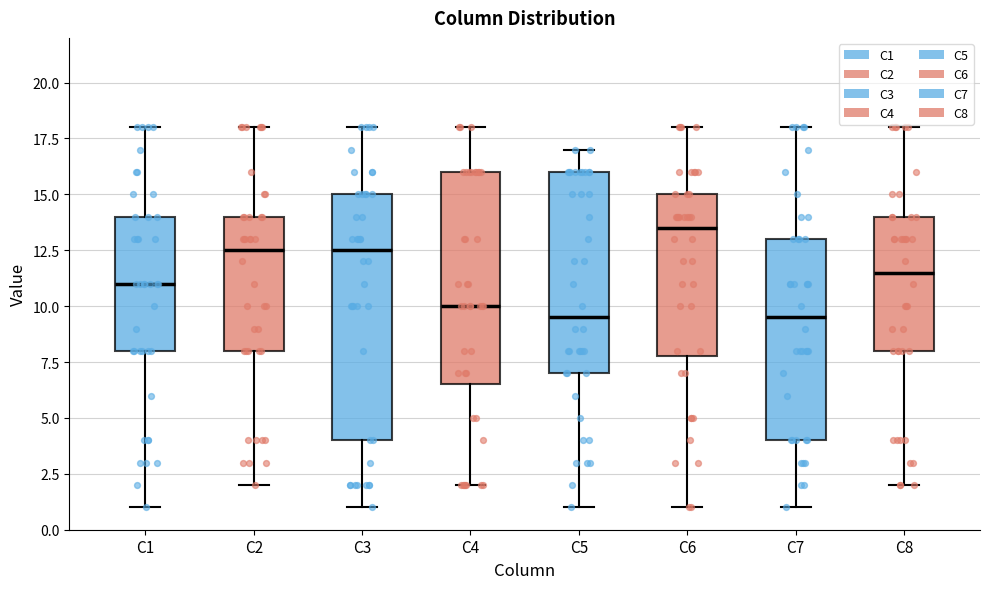

Which box has the highest median line?

C6